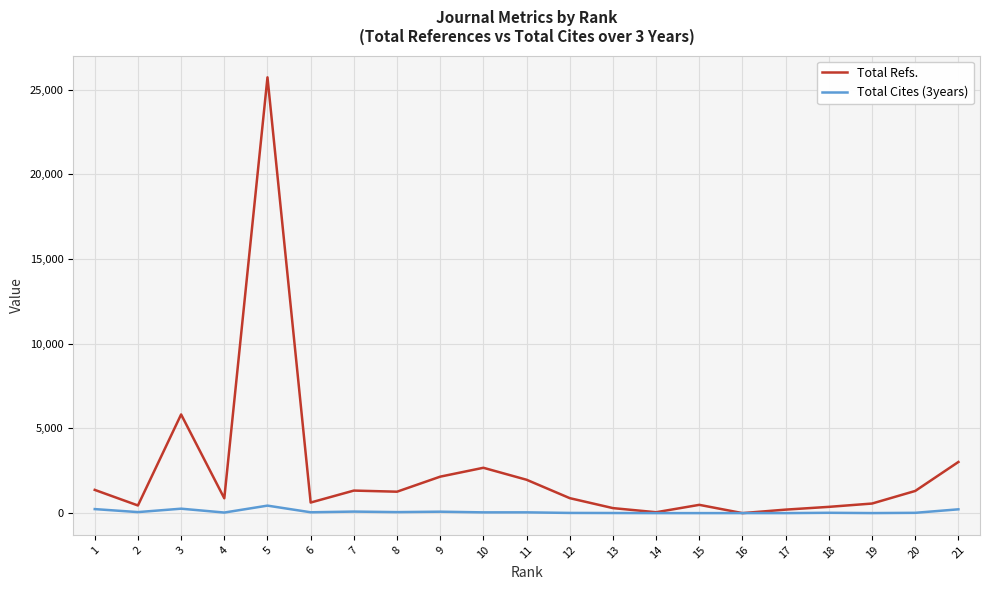

Which series changed the most between 11 and 15?

Total Refs.